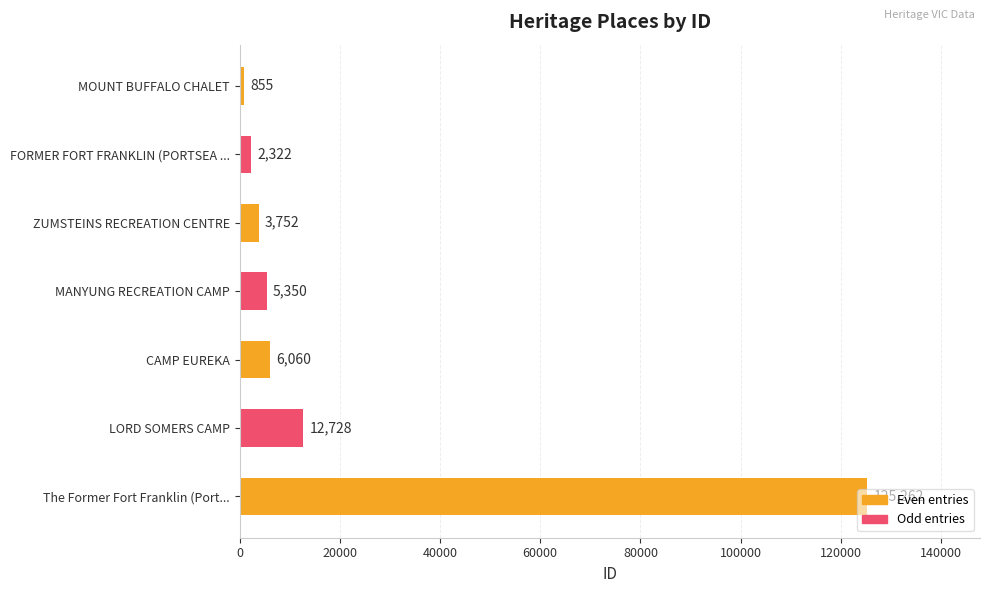

Does the chart contain any negative values?

No